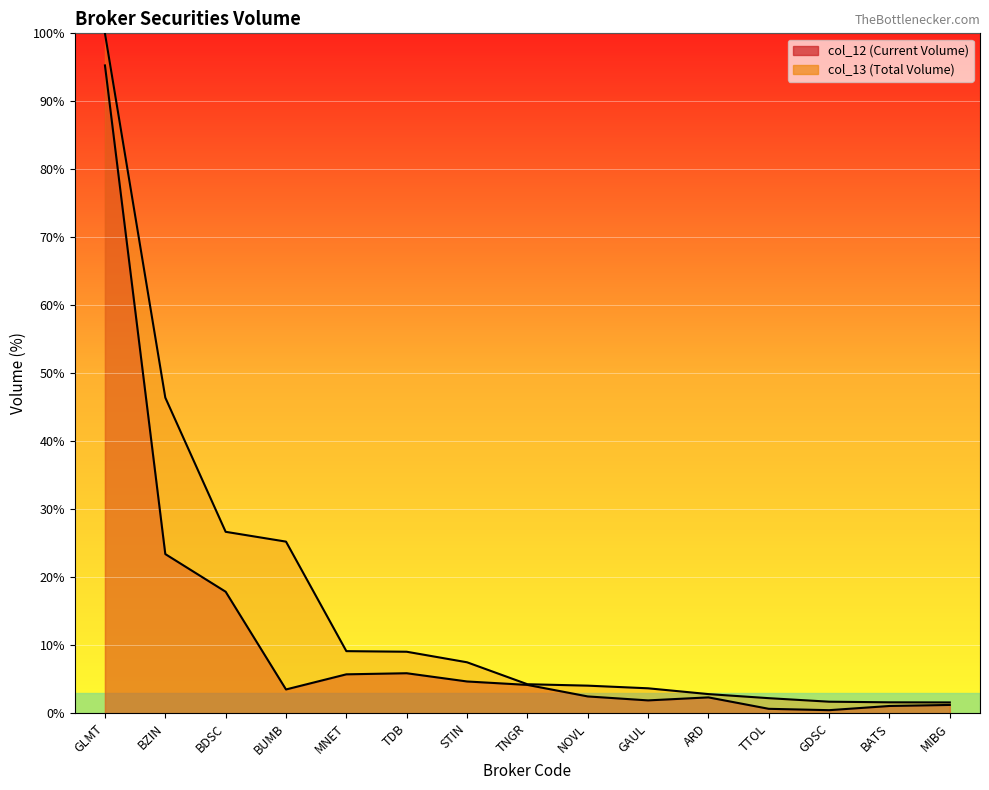

What is the label of the 9th point from the right?

STIN